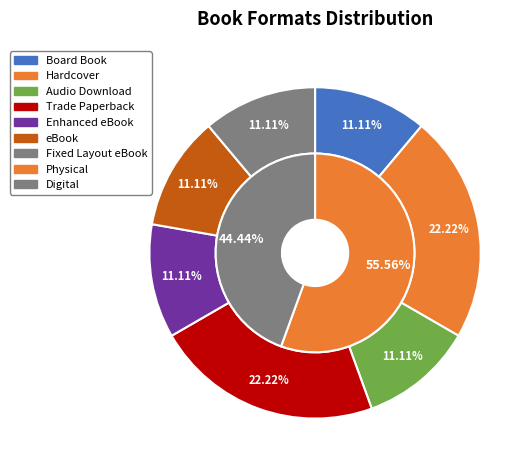

Is there a majority slice in this chart?

No